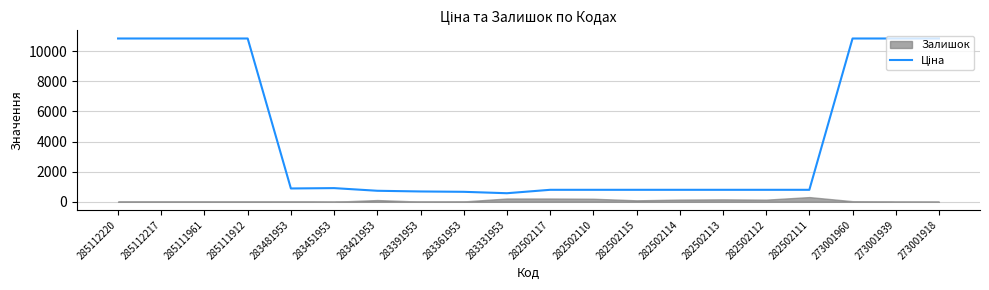

What is the average value?

4292.9